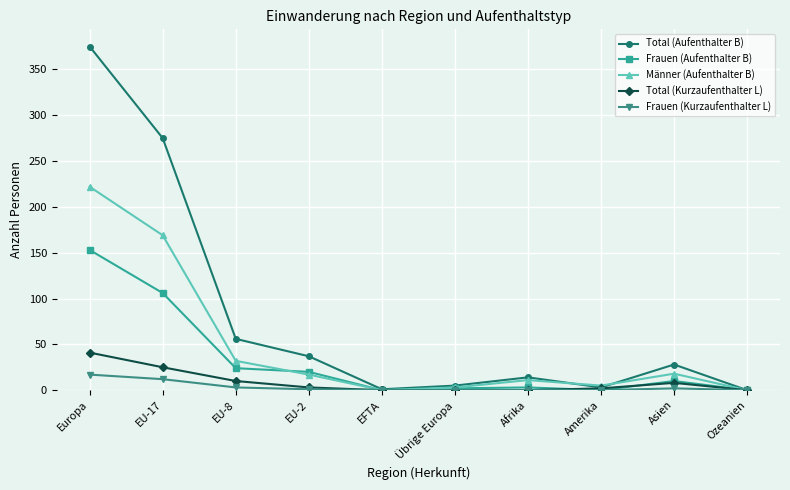

True or false: Frauen (Kurzaufenthalter L) has a value of 12 at EU-17.

True